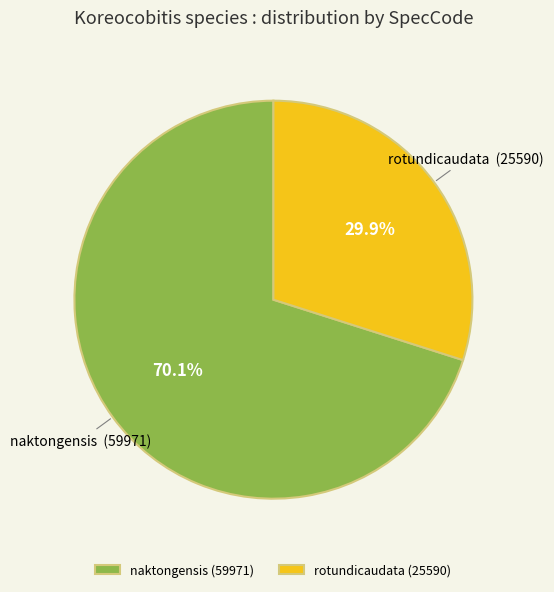

To the nearest percent, what is the average slice percentage?

50%